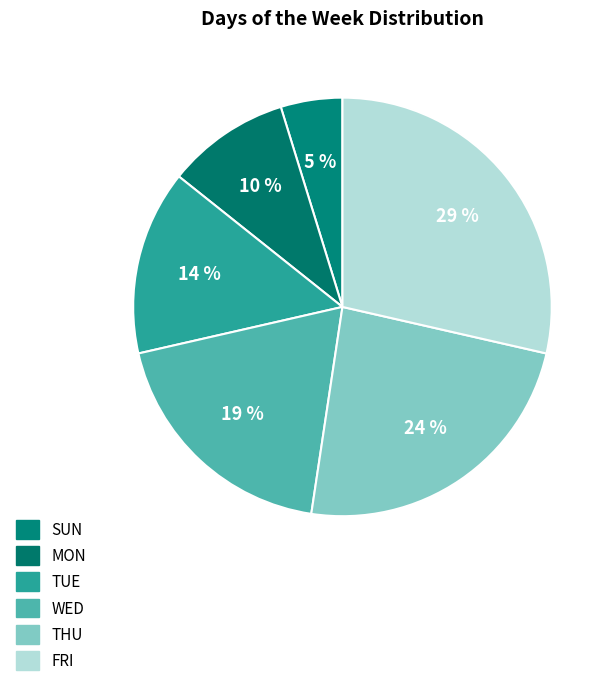

Does any single category account for the majority?

No